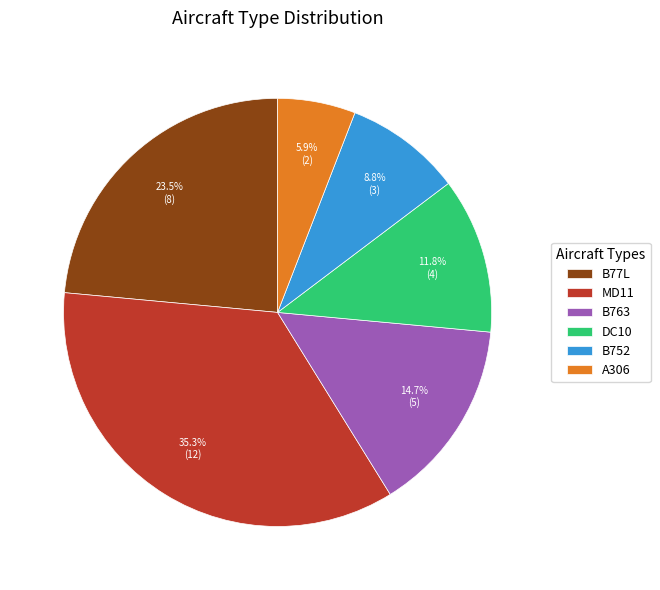

Between A306 and B763, which is larger?

B763